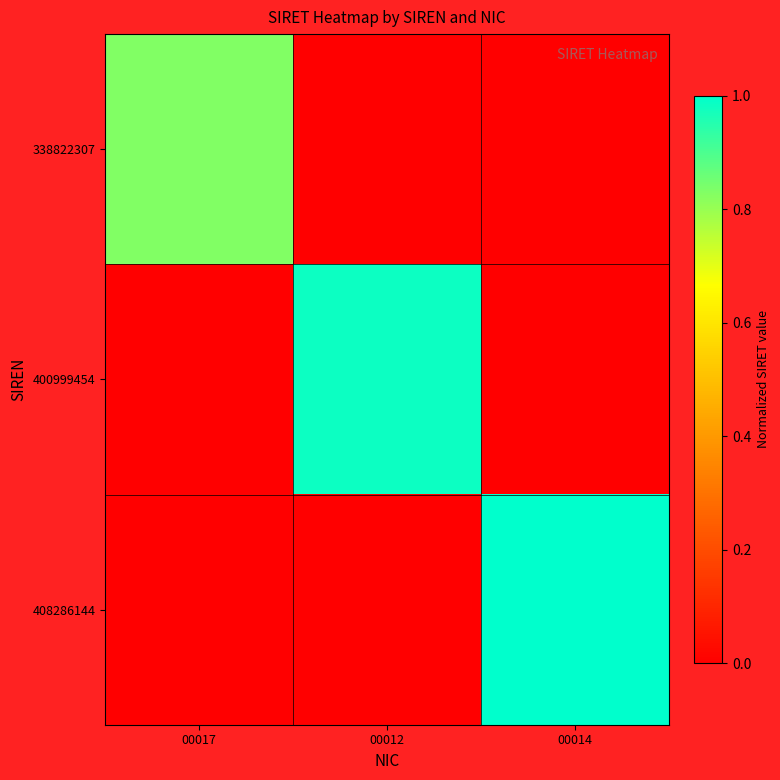

At how many categories does at least one series exceed 0?

3